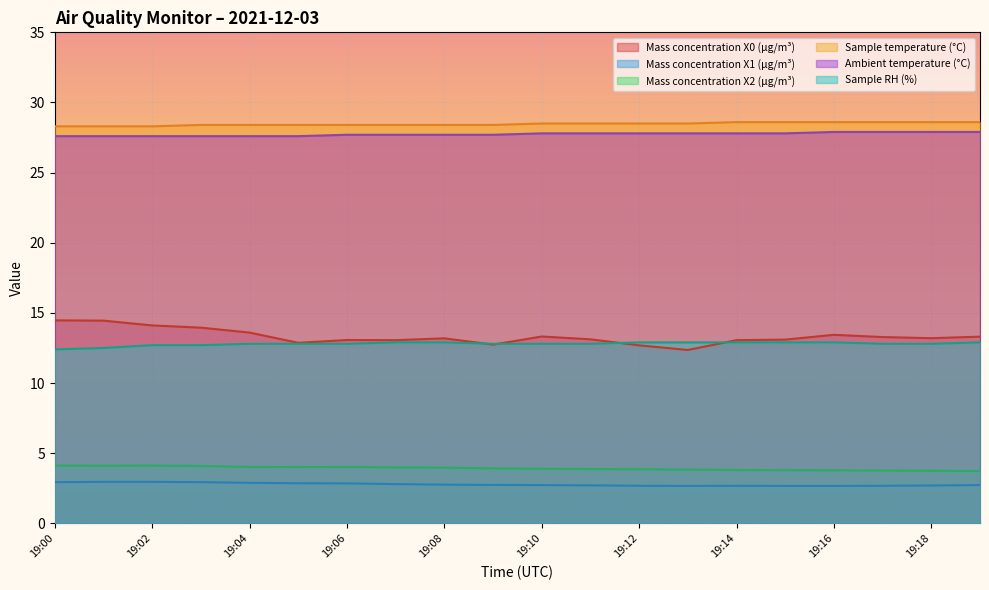

Count the Mass concentration X1 (μg/m³) values in the range 2 to 3.

20